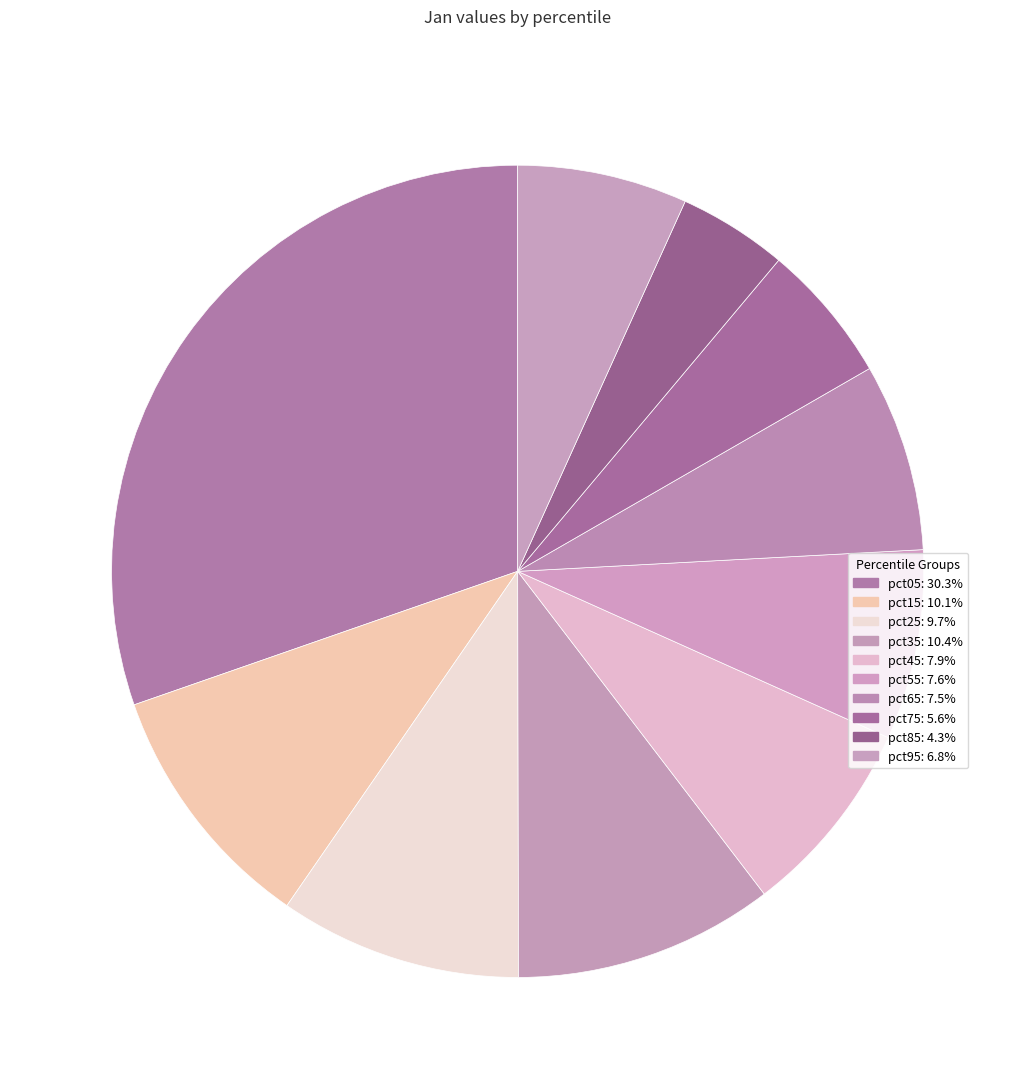

To the nearest percent, what is the combined percentage of pct95 and pct75?

12%